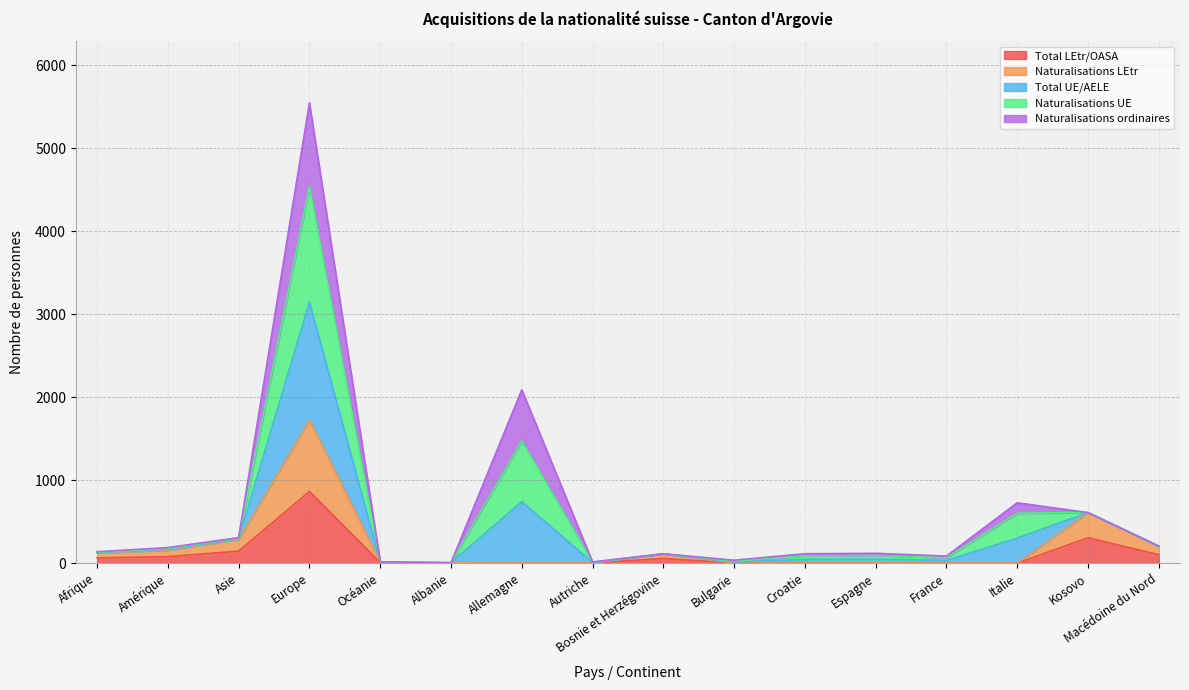

Is it true that Total UE/AELE equals 20 at Autriche?

False